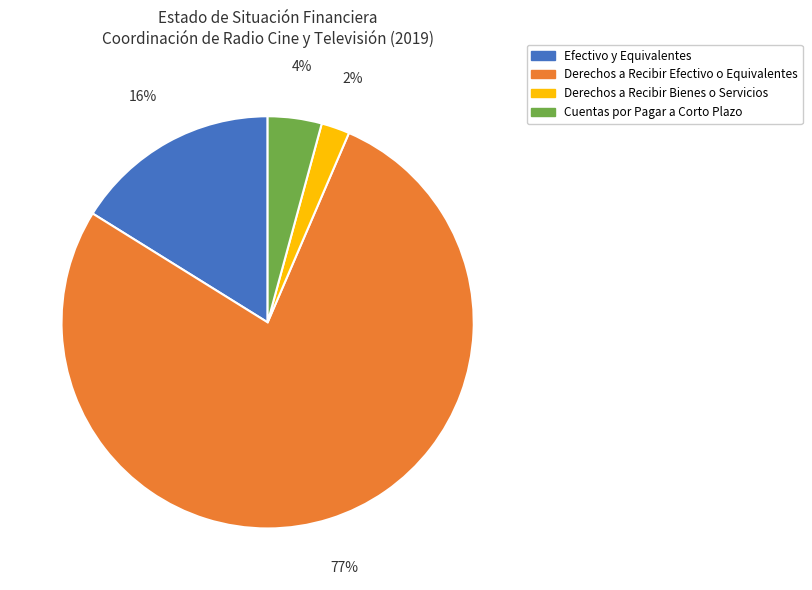

Between Derechos a Recibir Efectivo o Equivalentes and Cuentas por Pagar a Corto Plazo, which is larger?

Derechos a Recibir Efectivo o Equivalentes